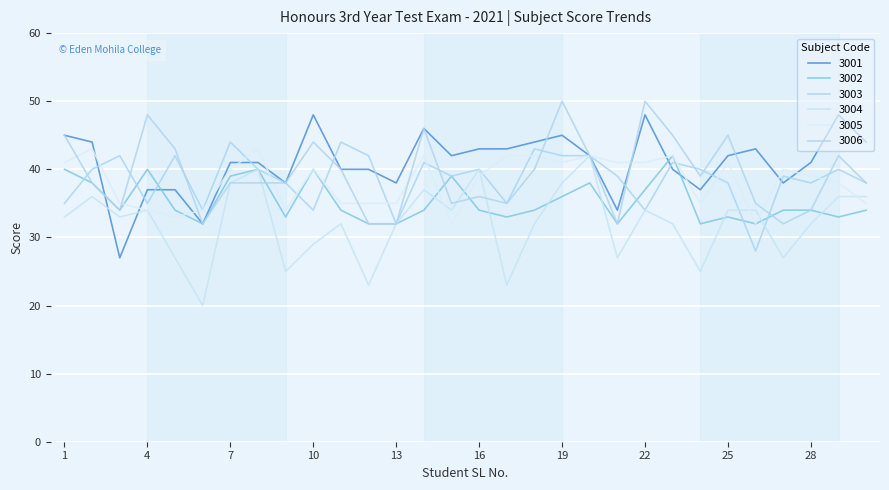

How many lines are shown in the chart?

6